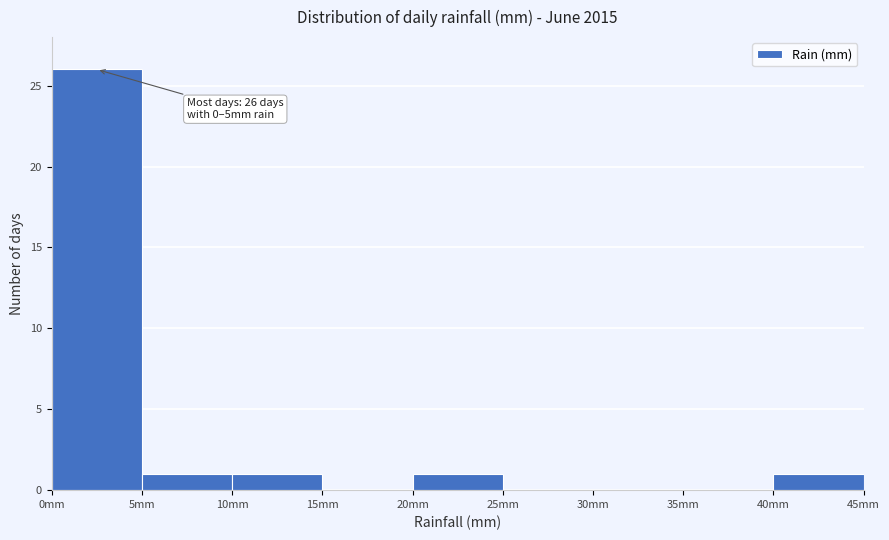

Which range on the x-axis has the tallest bar?

0 to 5